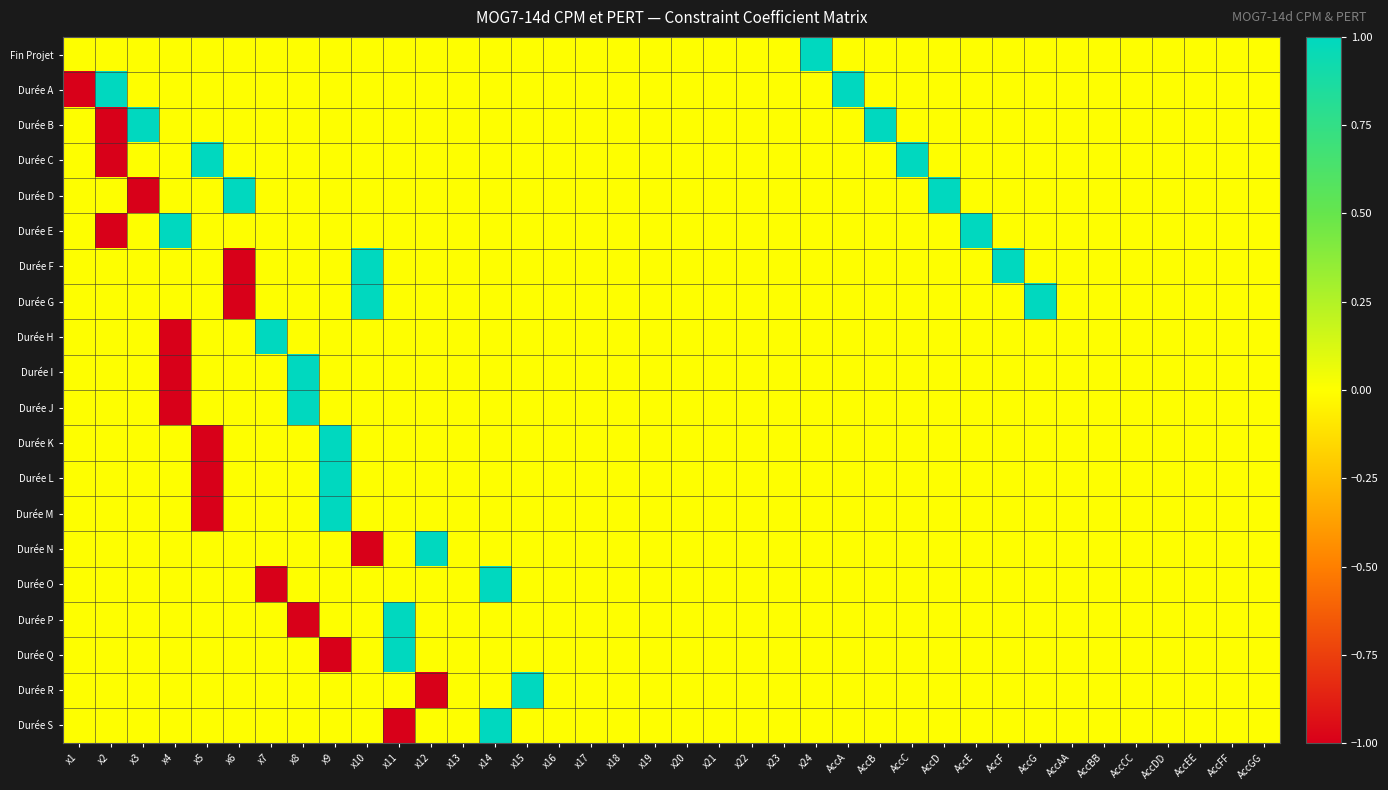

What is the greatest value displayed?

1